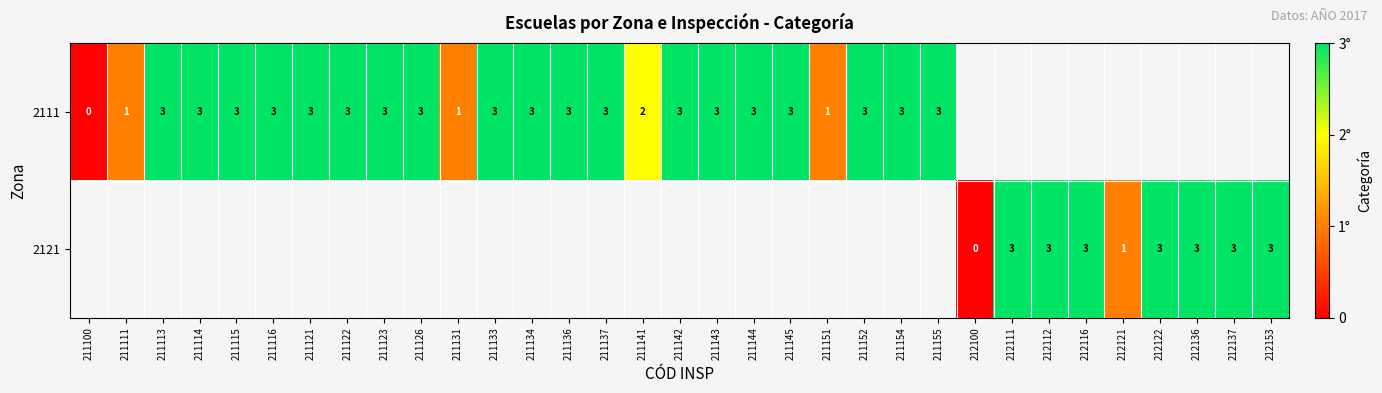

How many categories are shown in the chart?

33